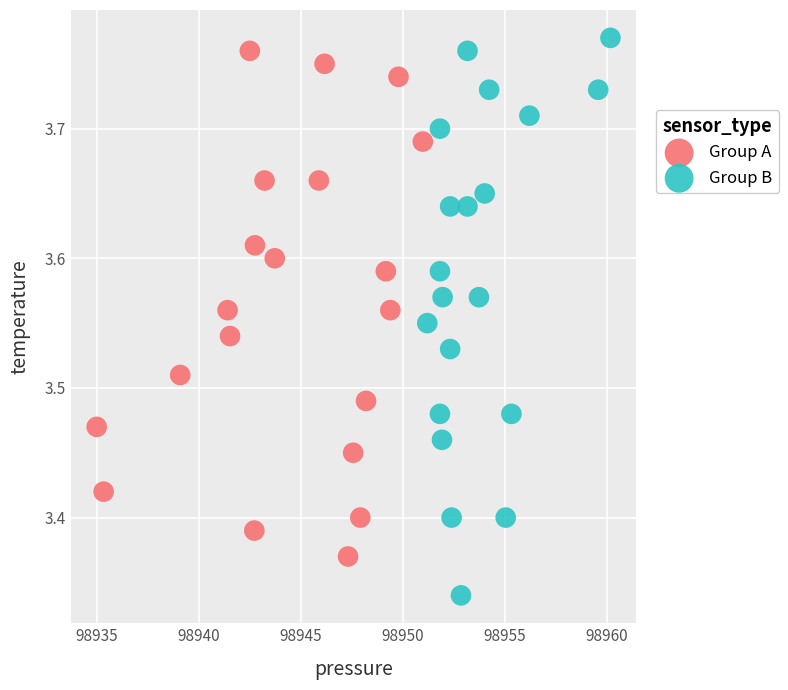

What are all the series names shown in the legend?

Group A, Group B